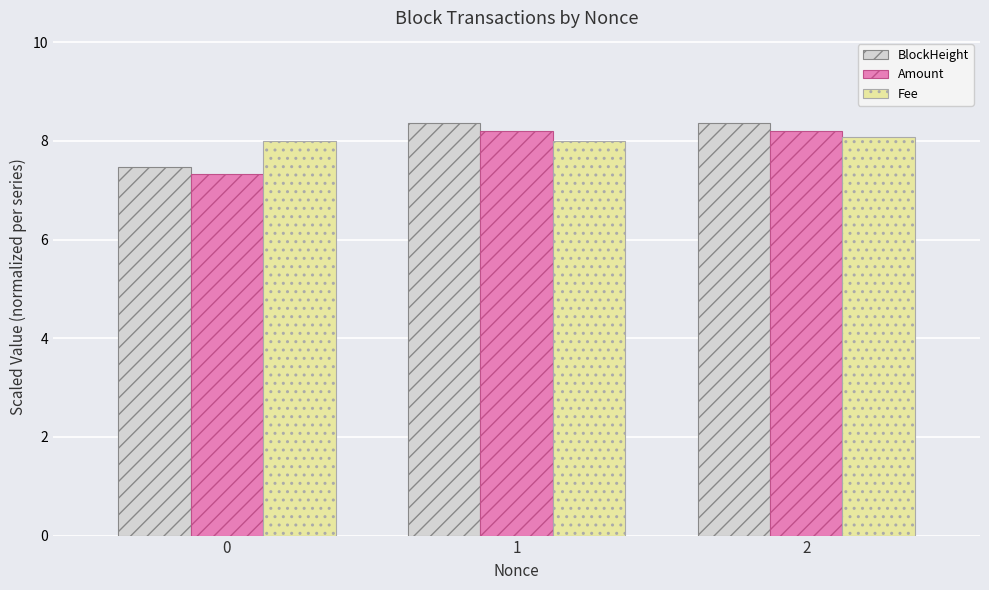

Where does the BlockHeight series first go above 8?

1